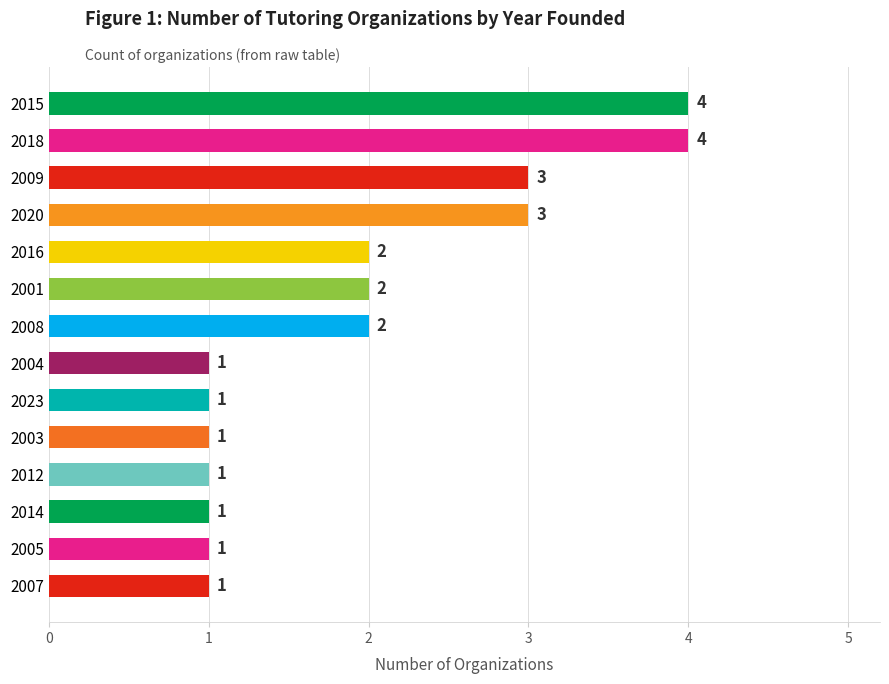

Count the values in the range 1 to 3.

12